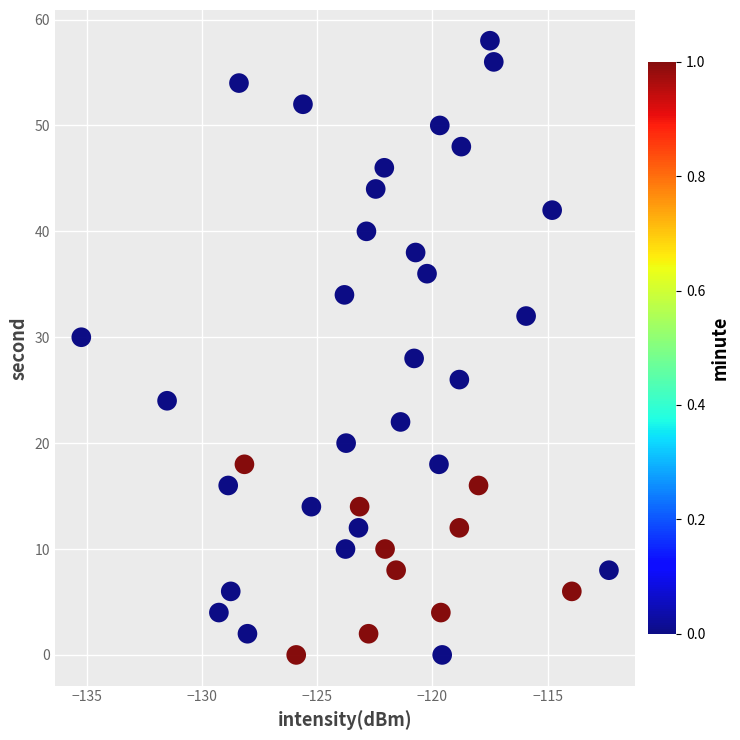

What is the range of Y values (max minus min)?

58